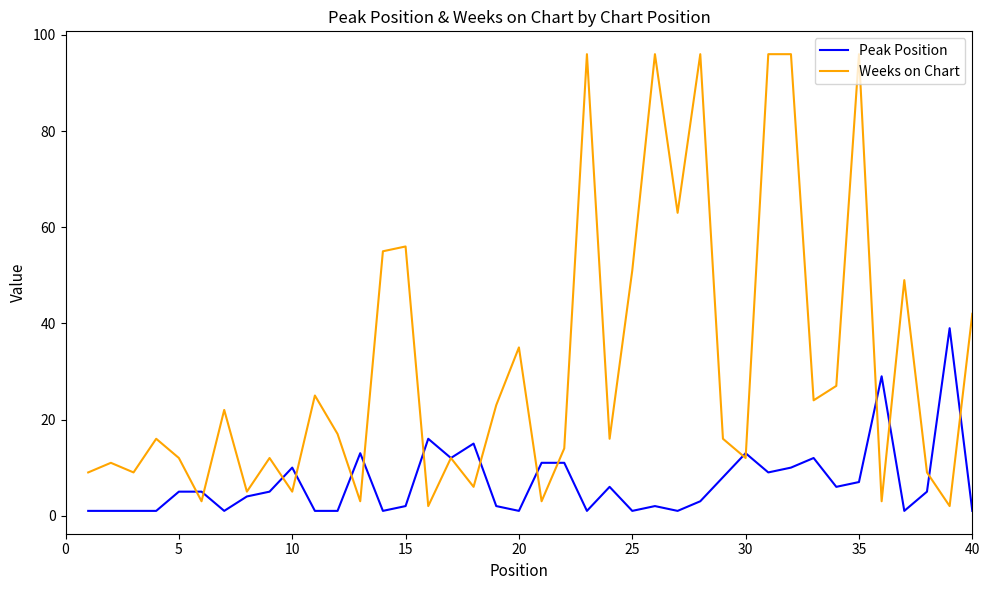

List the series in order of their overall mean, highest first.

Weeks on Chart, Peak Position